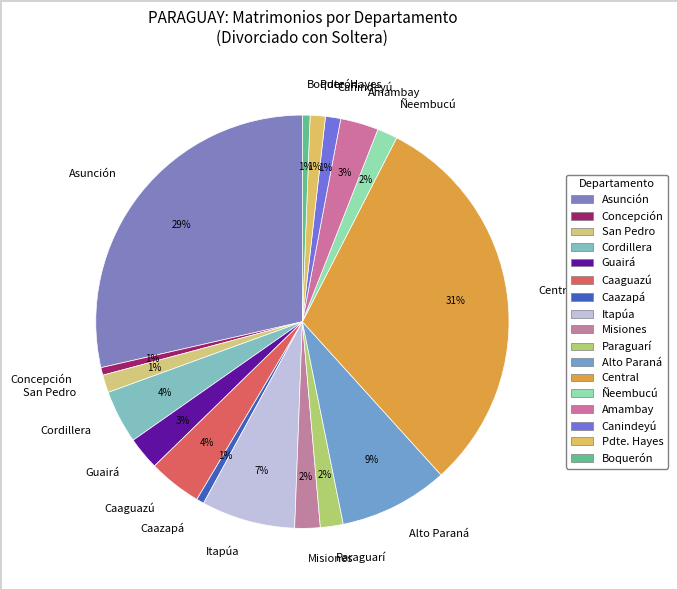

Between Canindeyú and Paraguarí, which is larger?

Paraguarí